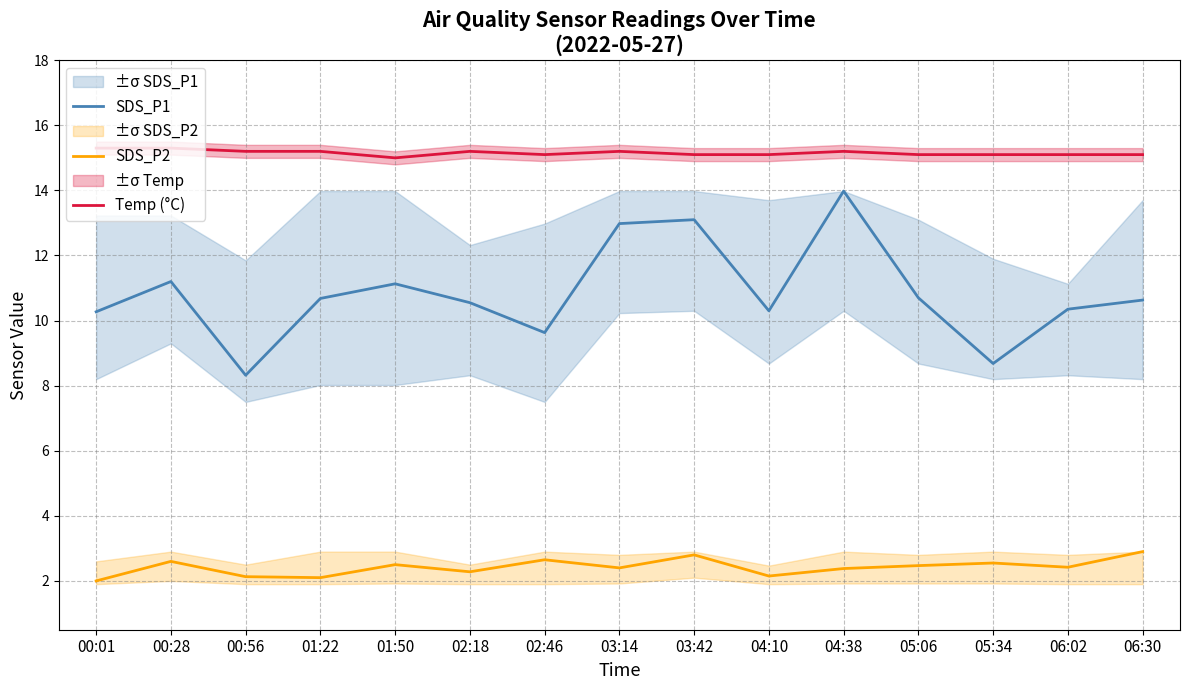

The value of SDS_P2 at 03:42 is 4.1. True or false?

False